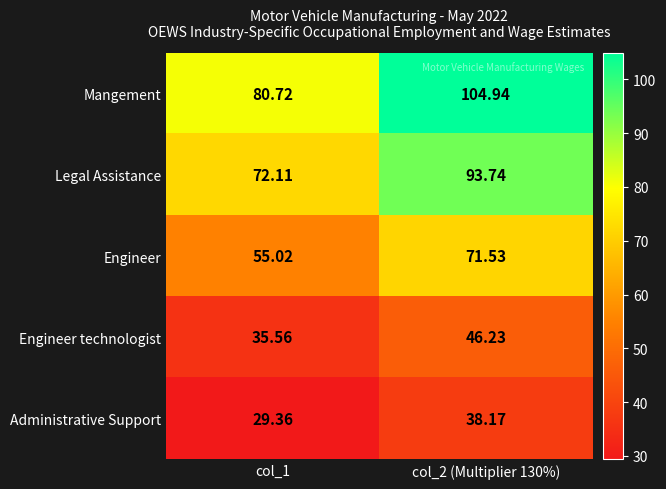

How many categories are shown in the chart?

2